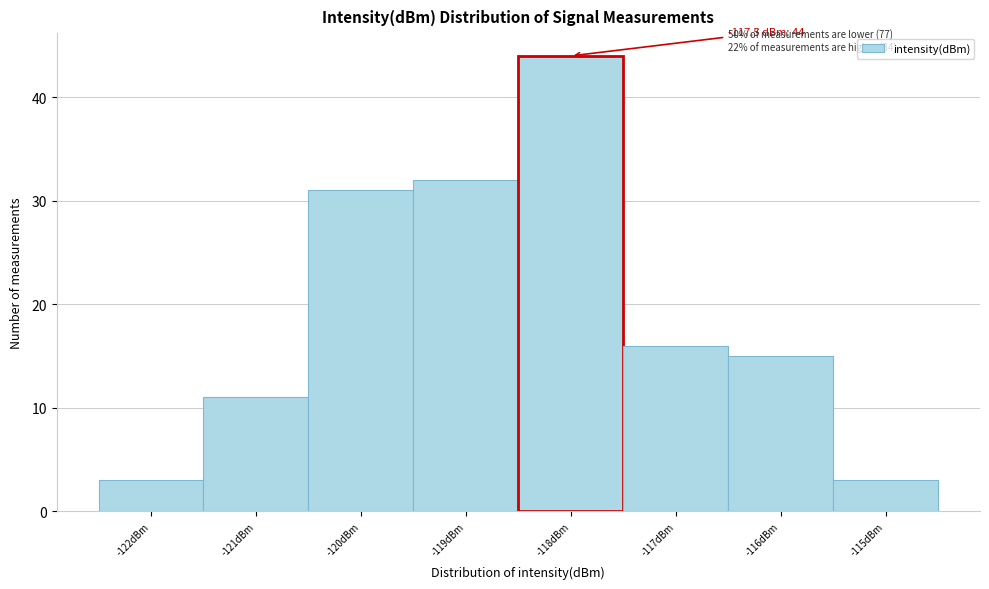

Reading left to right, transcribe all the data shown in this chart.

3	11	31	32	44	16	15	3